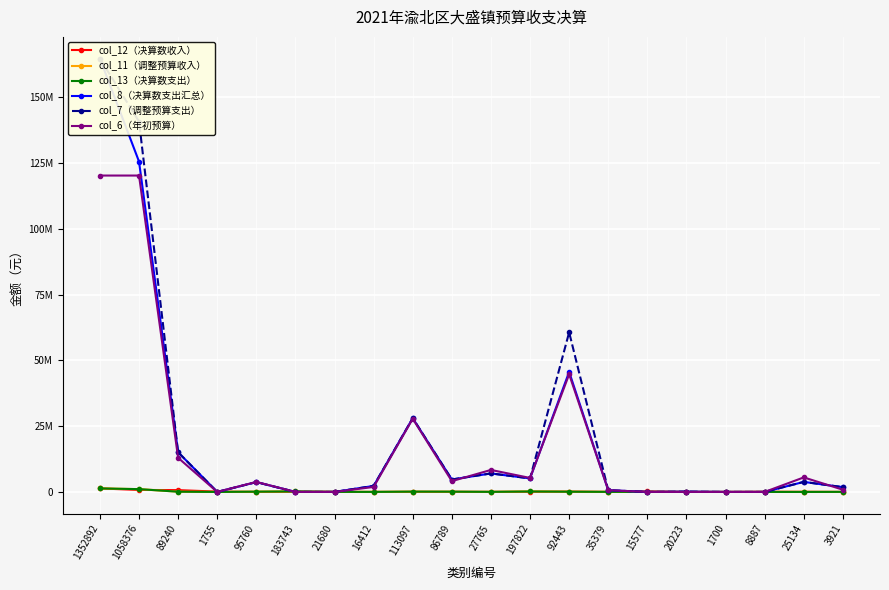

Which series ends up on top after the final intersection of col_12（决算数收入） and col_6（年初预算）?

col_6（年初预算）